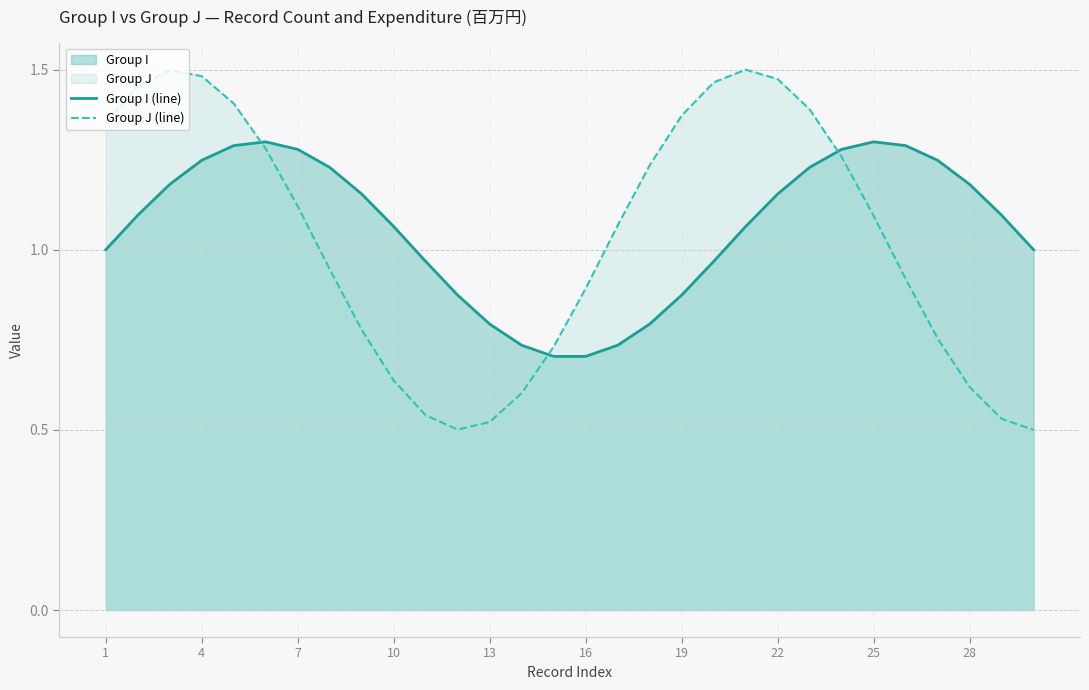

Is it true that Group I (line) equals 0.6 at 19?

False